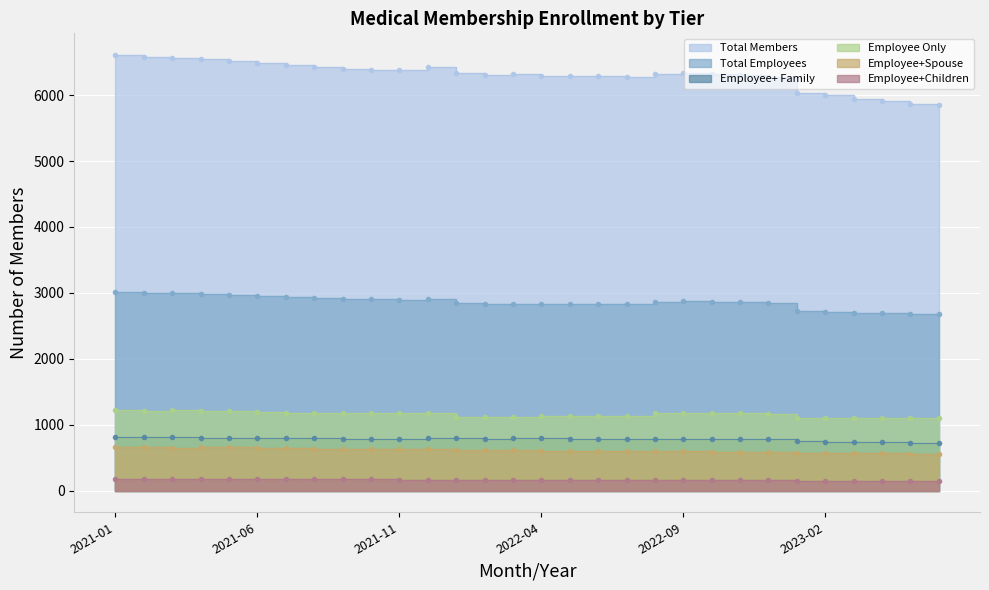

At which category does Total Employees reach its first local peak?

2021-10